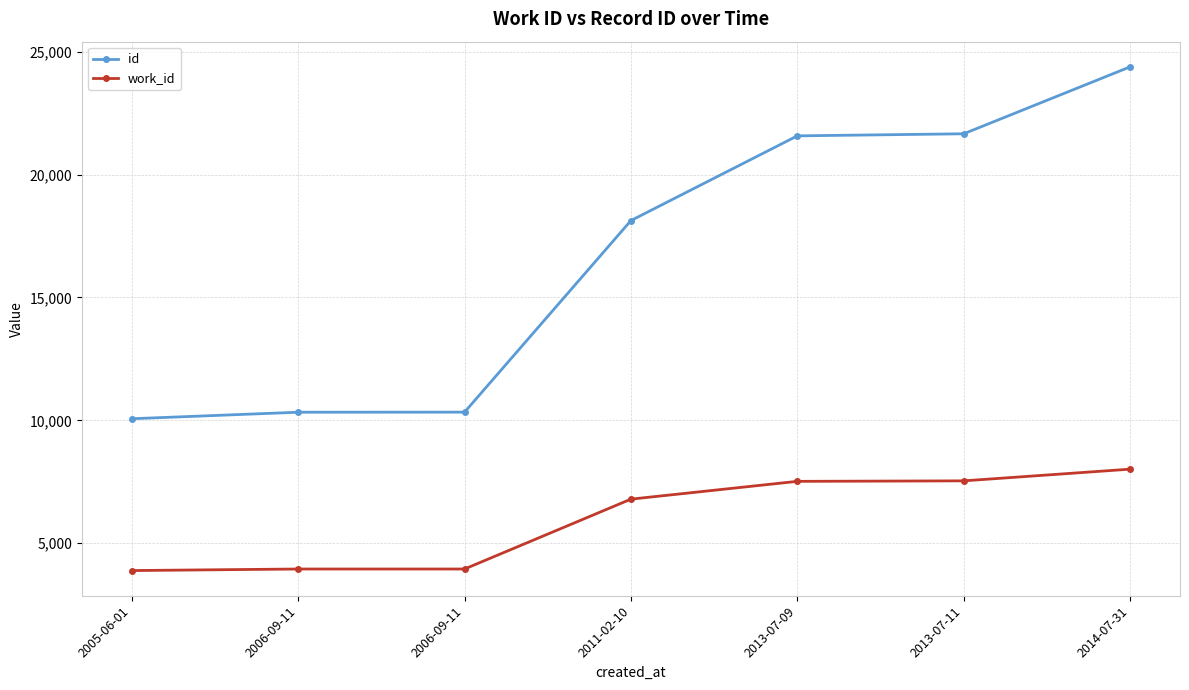

True or false: work_id has a value of 13700 at 2014-07-31.

False